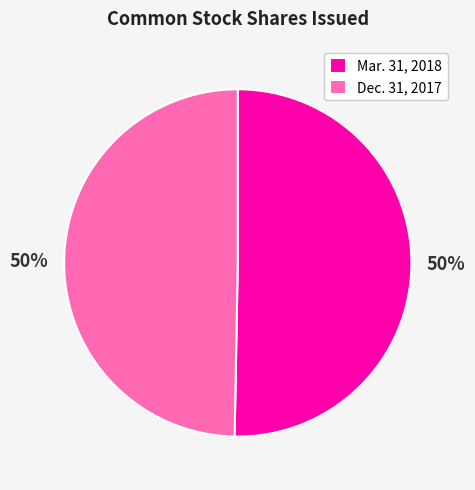

Approximately how many times larger is the value at Dec. 31, 2017 compared to Mar. 31, 2018?

1.0